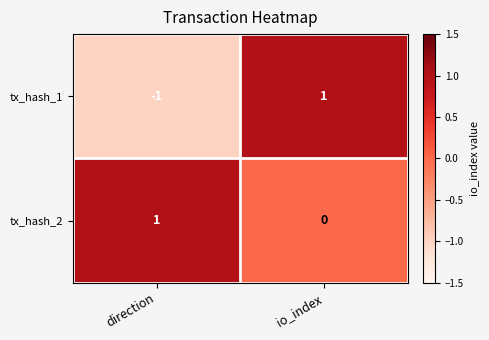

At which category is the sum across all series the highest?

io_index